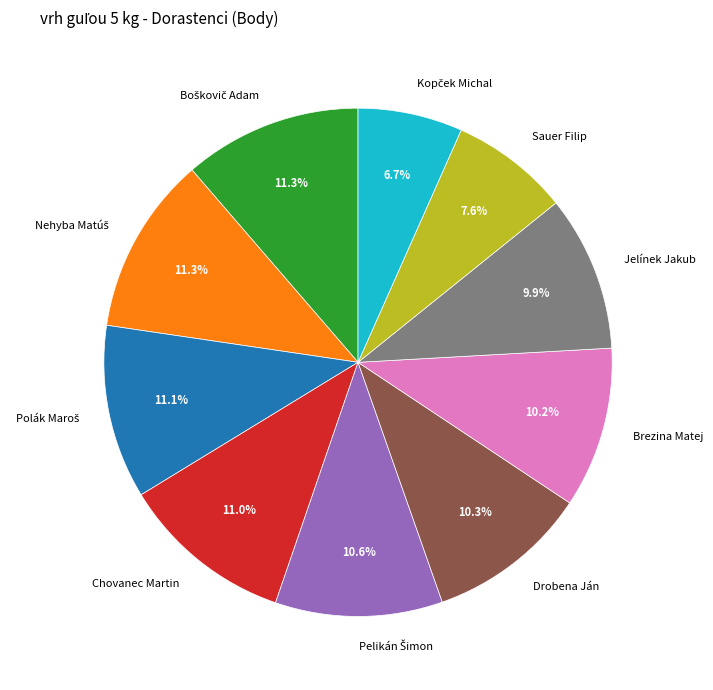

Which has a higher value, Jelínek Jakub or Chovanec Martin?

Chovanec Martin